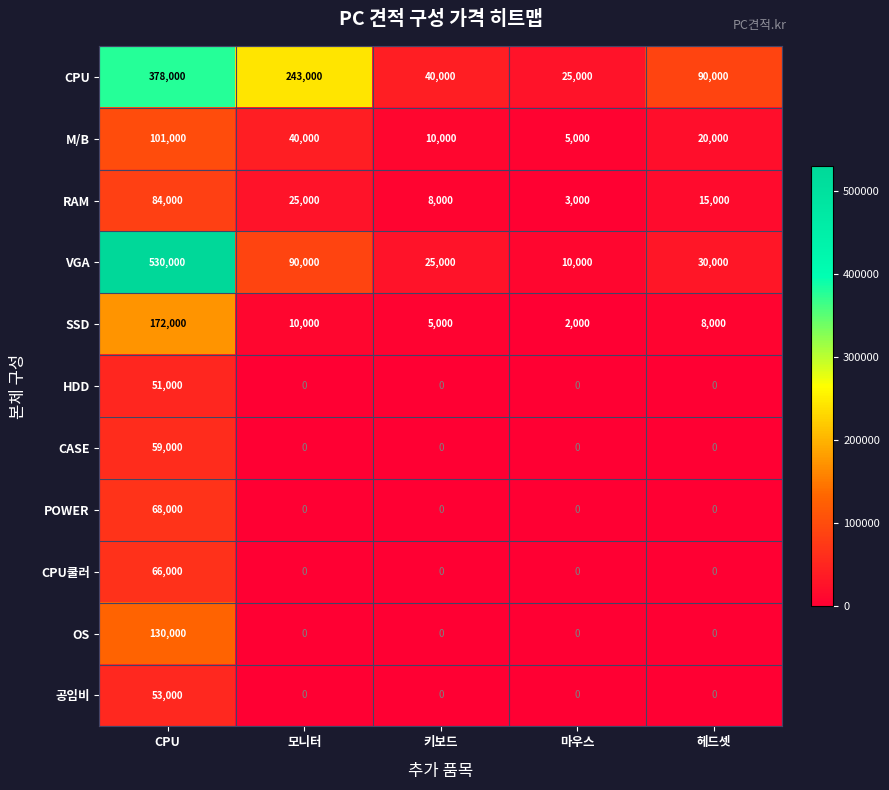

What is the difference between the highest and lowest values at 마우스?

25000